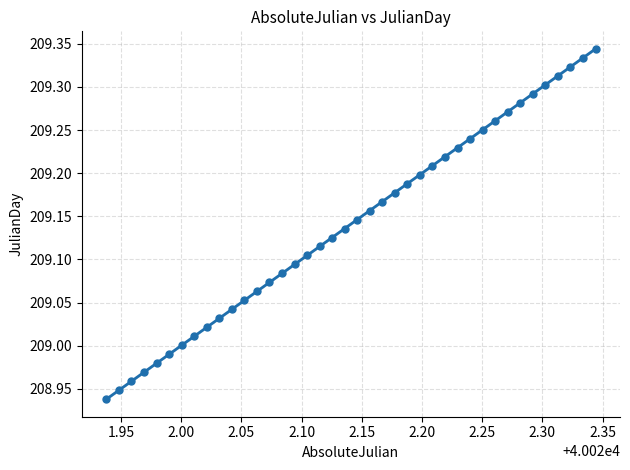

What is the range of Y values (max minus min)?

0.4